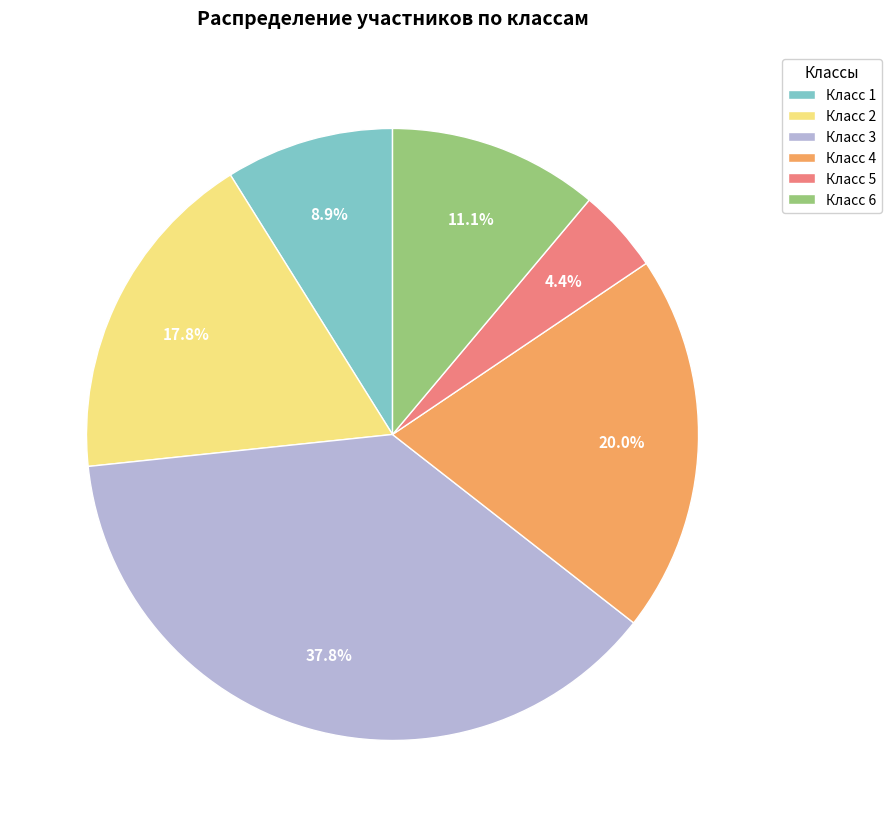

Is there any slice that represents more than half of the pie?

No